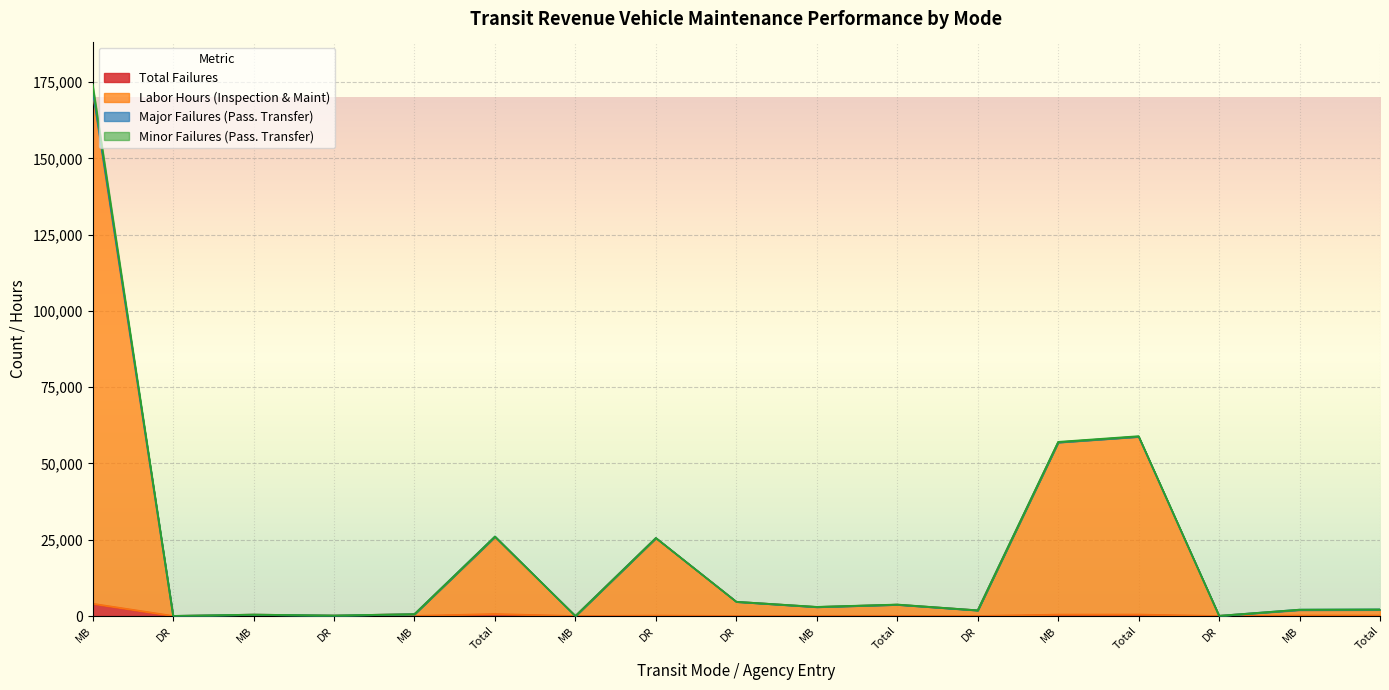

At how many categories does at least one series exceed 139698?

1